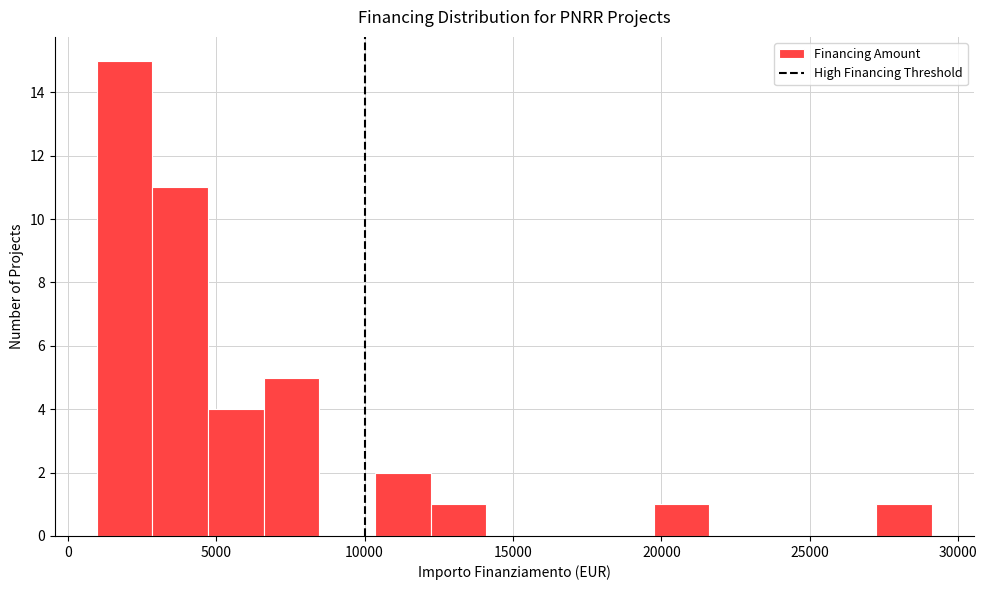

Read against the x-axis, roughly where is the centre of the tallest bar?

2000